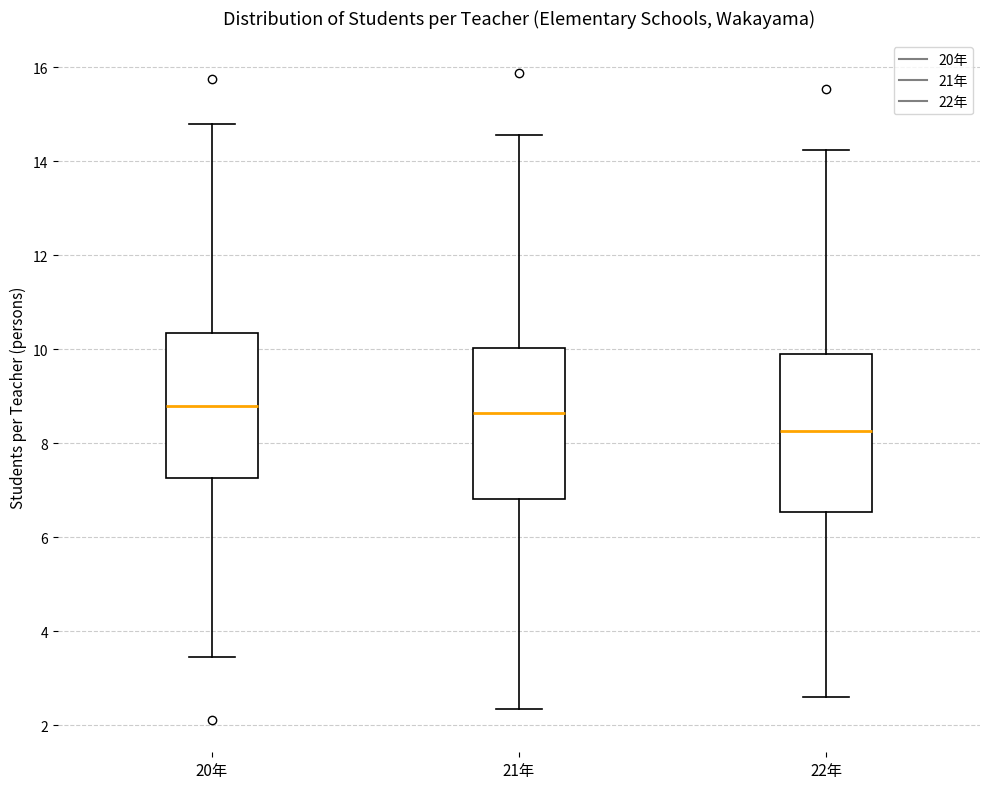

Where is the upper edge of the box for 20年 on the y-axis? The values are not printed on the chart, so give them approximately, as read against the axis.

10.4